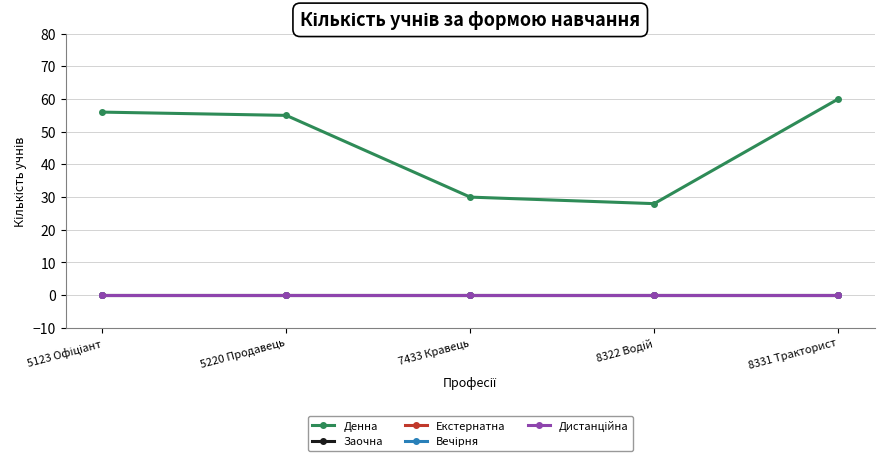

How many lines are shown in the chart?

5